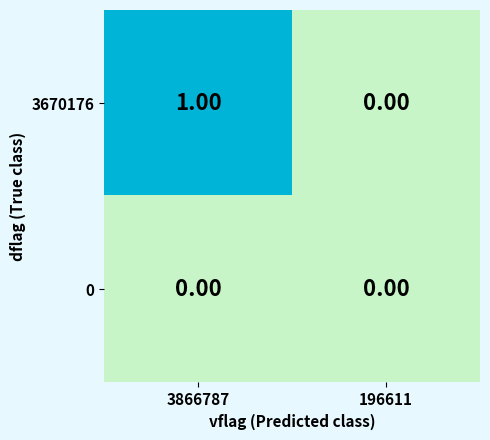

Rank the series by their maximum value, from highest to lowest.

3670176, 0